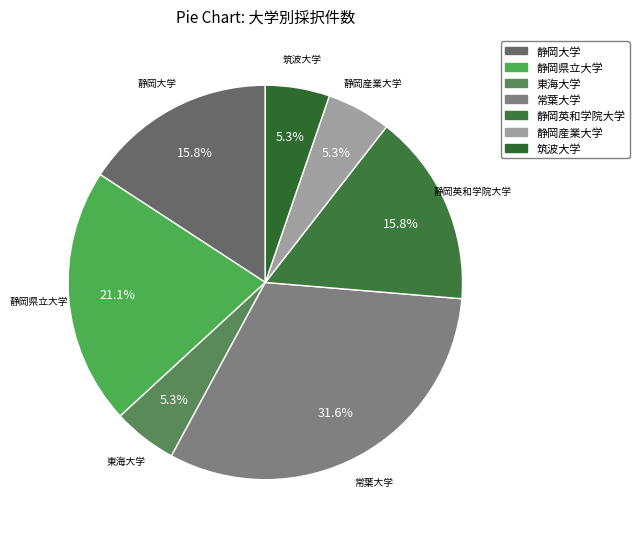

How many slices are in this pie chart?

7